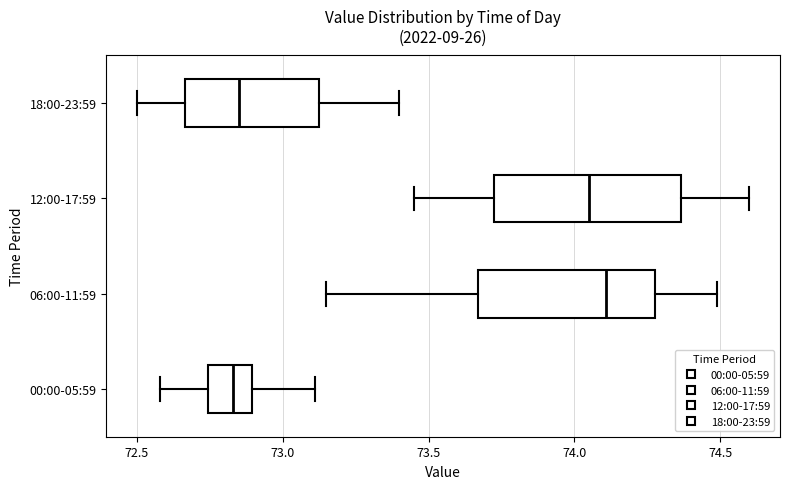

Reading bottom to top, read every box against the x-axis: the position of its median line, the range the box covers, and the ends of its whiskers. The values are not printed on the chart, so give them approximately, as read against the axis.

00:00-05:59: median 72.85, box 72.75 to 72.90, whiskers 72.60 to 73.10
06:00-11:59: median 74.10, box 73.65 to 74.30, whiskers 73.15 to 74.50
12:00-17:59: median 74.05, box 73.75 to 74.35, whiskers 73.45 to 74.60
18:00-23:59: median 72.85, box 72.65 to 73.15, whiskers 72.50 to 73.40